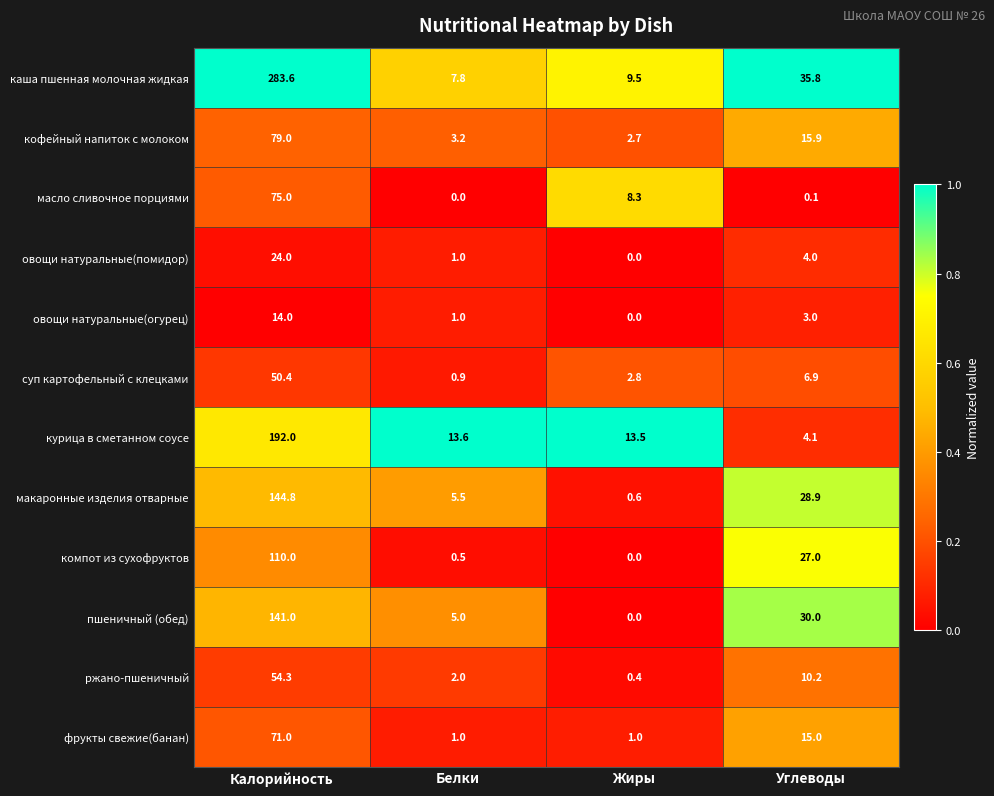

What value does the макаронные изделия отварные series have at Белки?

5.5